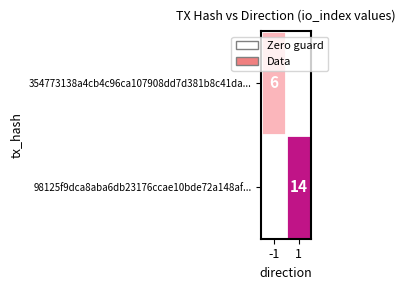

At how many categories does at least one series exceed 8?

1